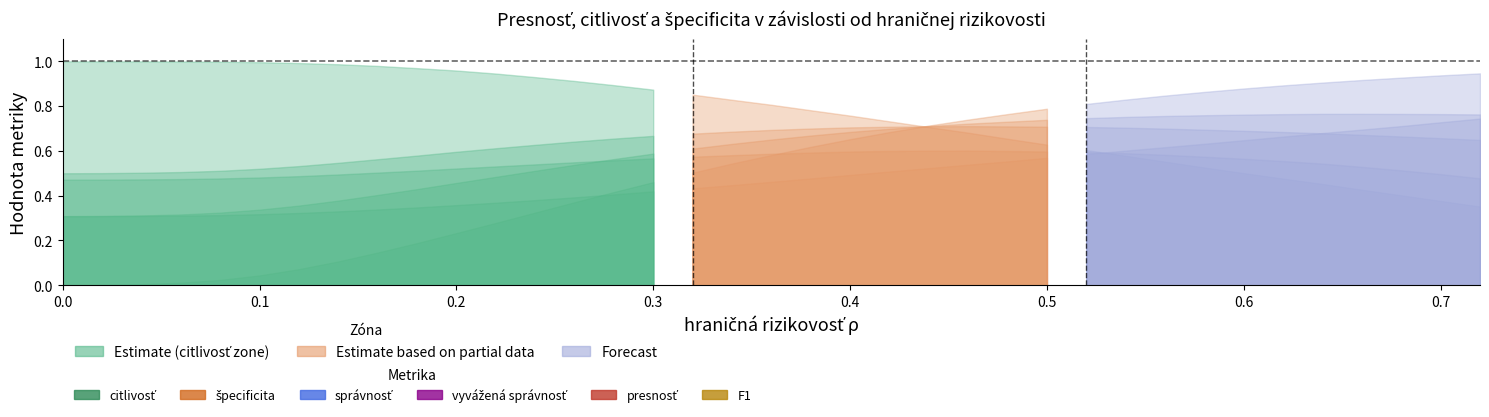

Which series changed the most between 0.04 and 0.58?

špecificita